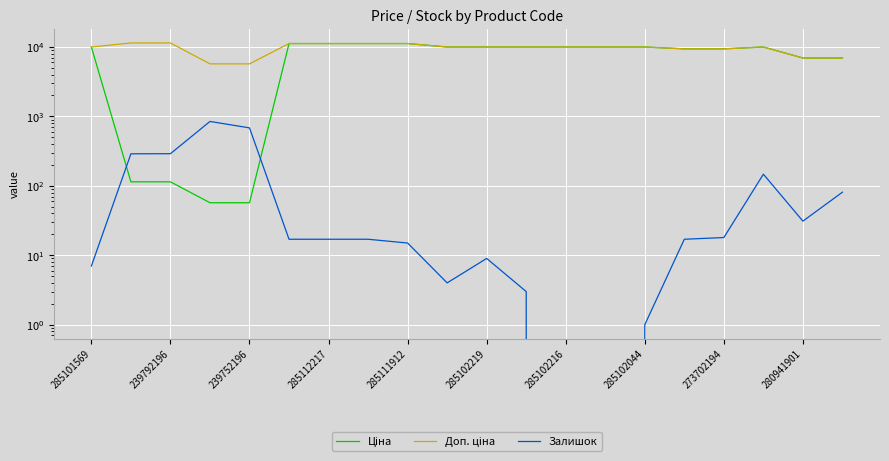

At 285111912, list the series in order from smallest to largest.

Залишок, Ціна, Доп. ціна